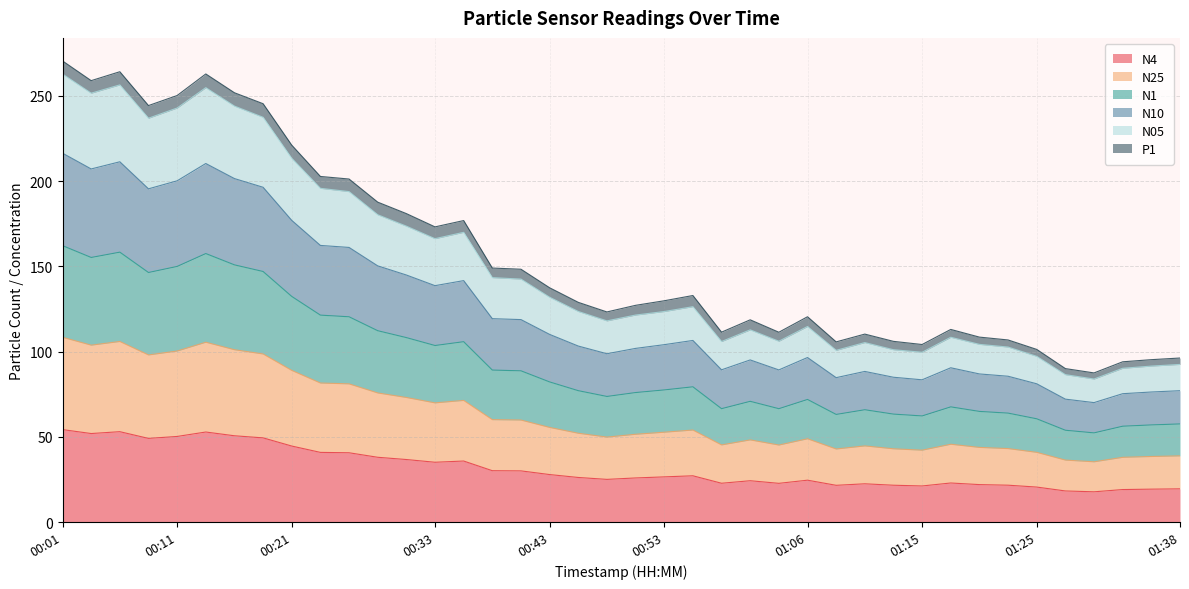

How many lines are shown in the chart?

6